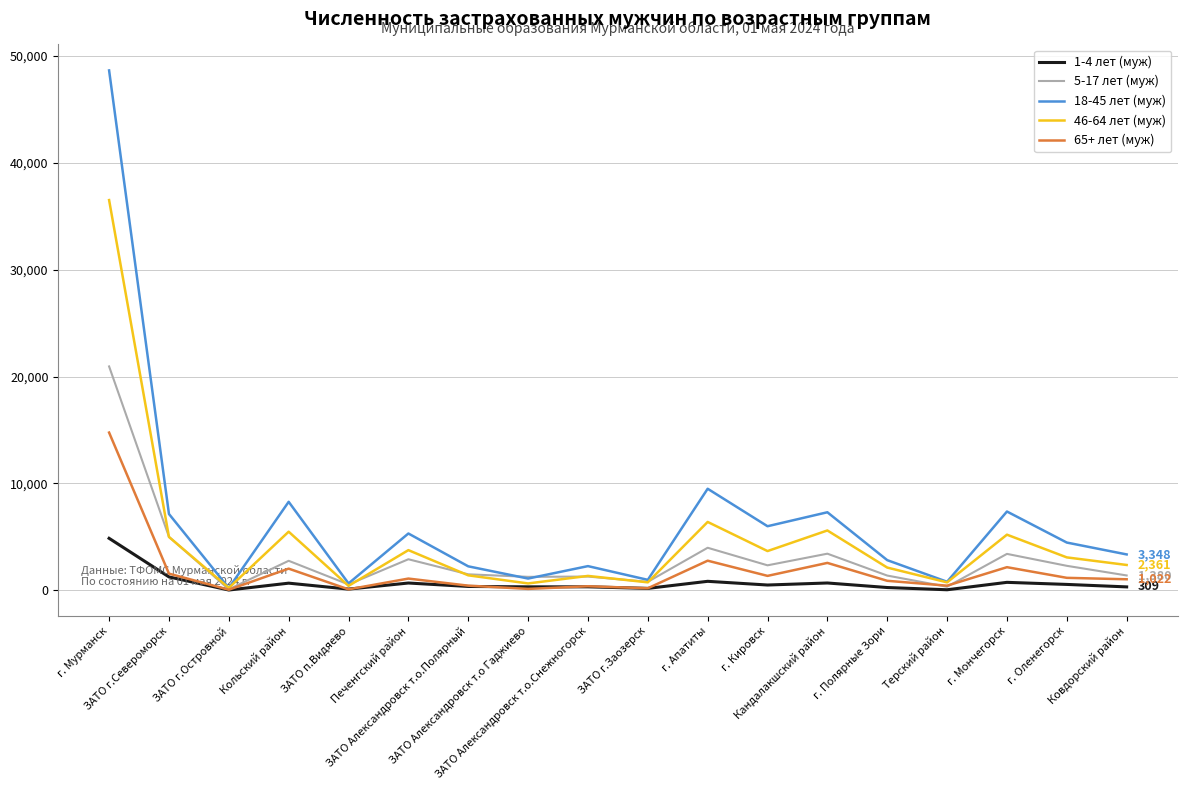

What are all the series names shown in the legend?

1-4 лет (муж), 5-17 лет (муж), 18-45 лет (муж), 46-64 лет (муж), 65+ лет (муж)